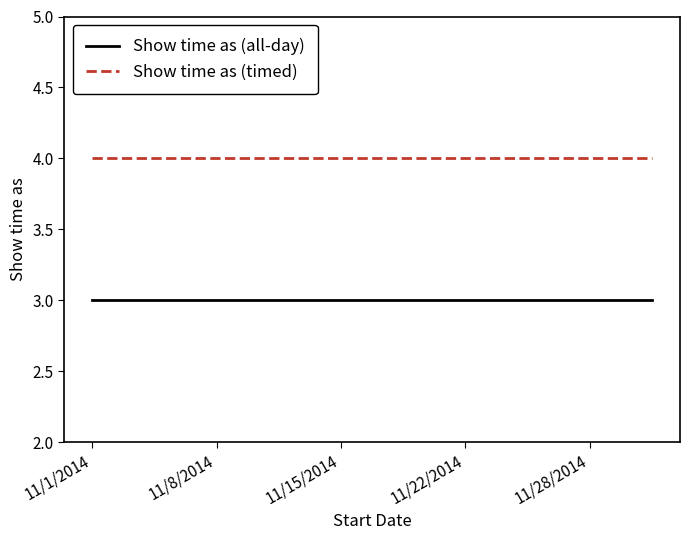

List the series in order of their overall mean, lowest first.

Show time as (all-day), Show time as (timed)